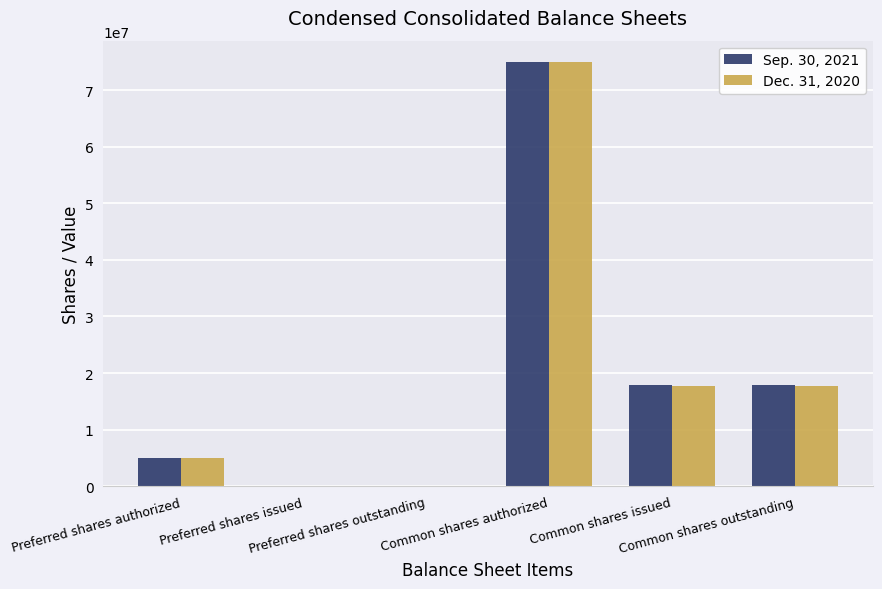

The value of Dec. 31, 2020 at Common shares issued is 17690062. True or false?

True